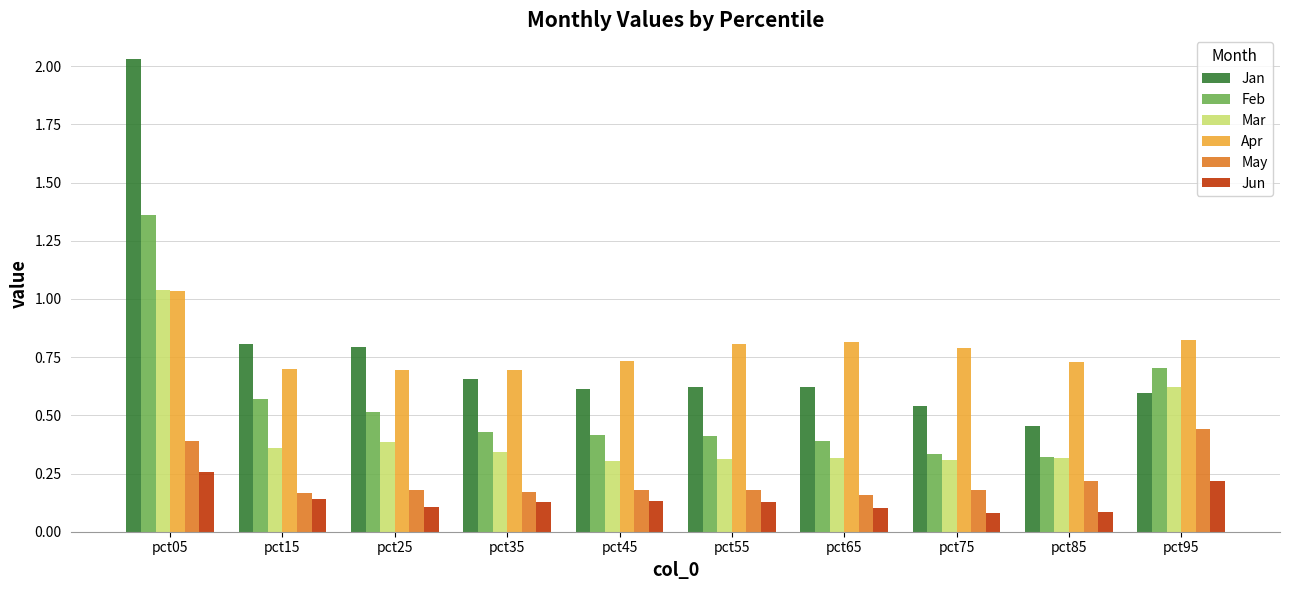

What is the total value across all series at pct95?

3.4